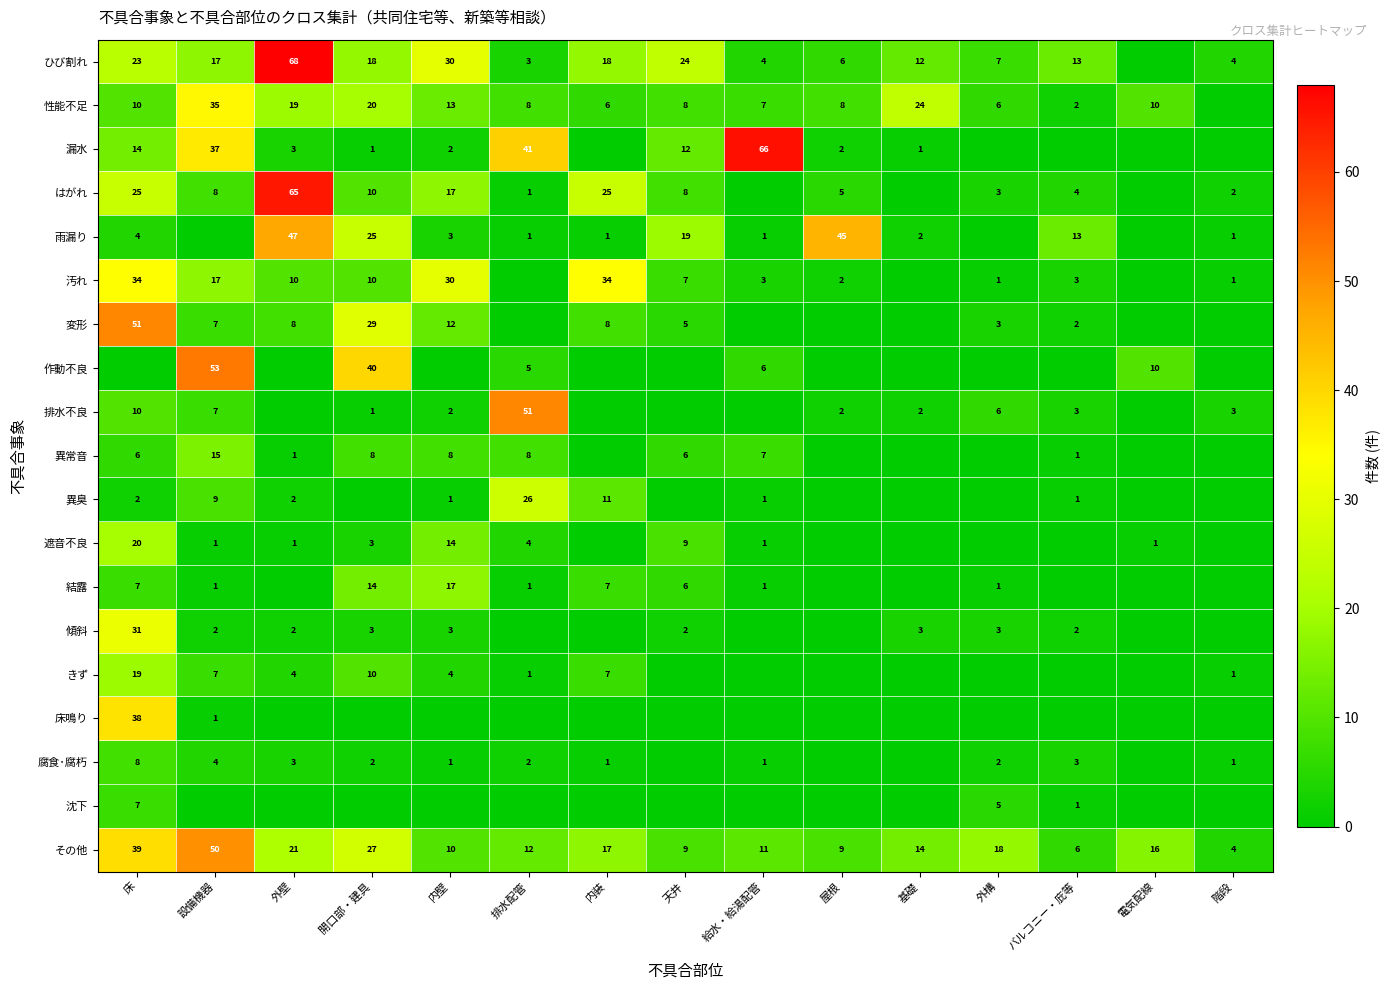

Is it true that 雨漏り equals 47 at 外壁?

True